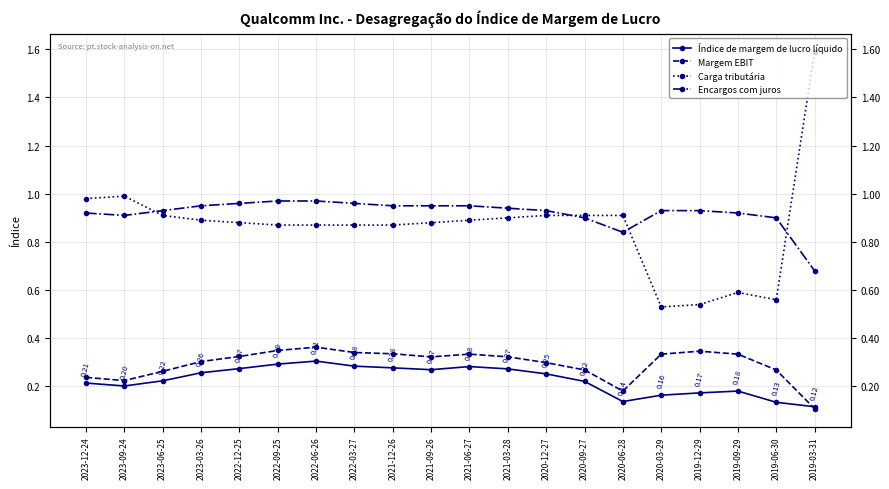

Count the number of categories in the chart.

20